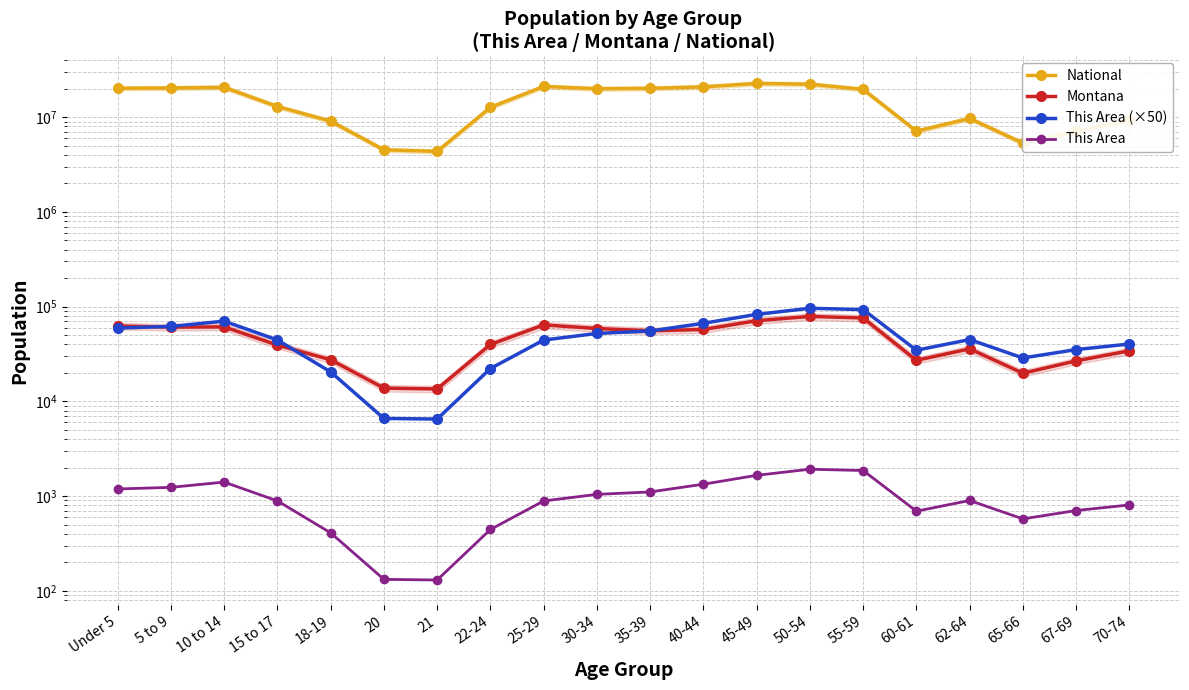

Reading left to right, list all the values displayed in this chart.

National: 20201362	20348657	20677194	12954254	9086089	4519129	4354294	12712576	21101849	19962099	20179642	20890964	22708591	22298125	19664805	7113727	9704197	5319902	7115361	9278166
Montana: 62423	60765	61124	39251	27473	13789	13517	39832	64123	58741	55575	57370	71021	78811	75915	27095	35848	19811	26745	34186
This Area (×50): 59400	61800	70250	44450	20450	6600	6500	22200	44400	52100	55300	66700	82800	96050	93000	34650	44900	28700	35200	40300
This Area: 1188	1236	1405	889	409	132	130	444	888	1042	1106	1334	1656	1921	1860	693	898	574	704	806